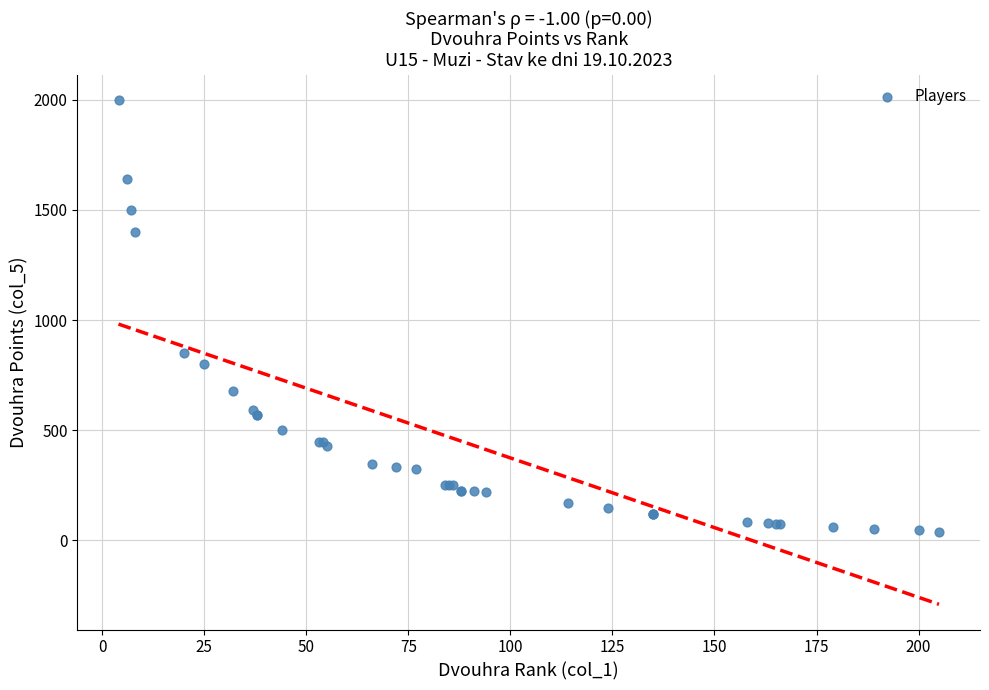

What Y value in the scatter plot is closest to 1019?

850